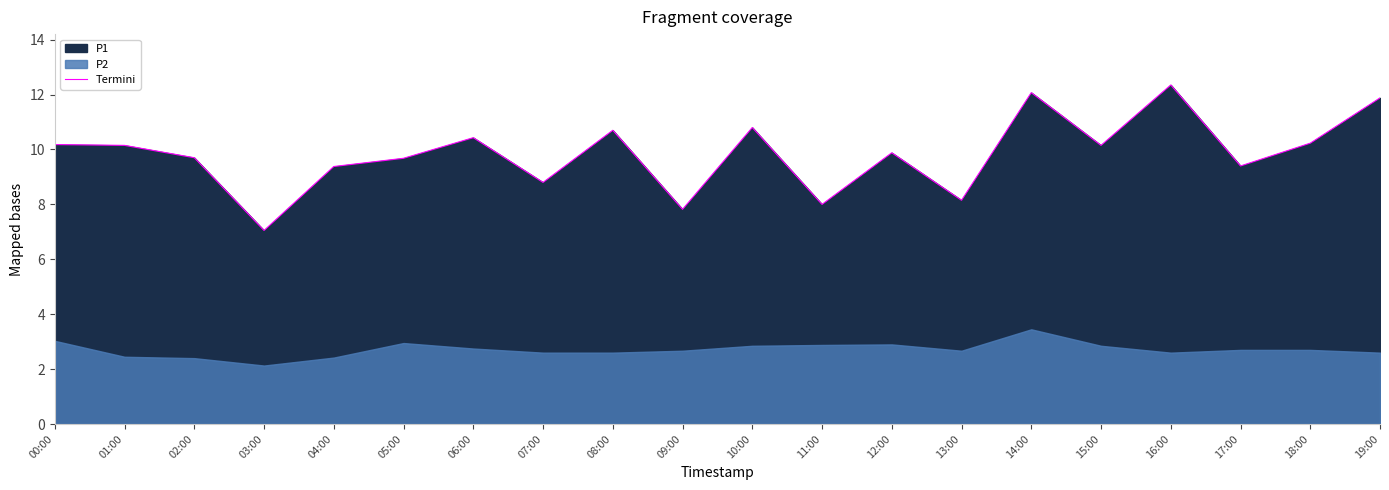

Reading left to right, transcribe all the data shown in this chart.

10.2	10.2	9.7	7.0	9.4	9.7	10.4	8.8	10.7	7.8	10.8	8.0	9.9	8.2	12.1	10.2	12.3	9.4	10.2	11.9